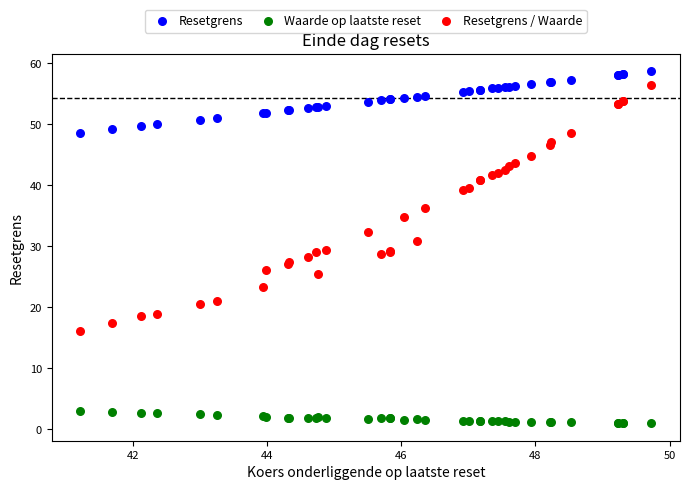

Which series has the largest Y range (max minus min)?

Resetgrens / Waarde